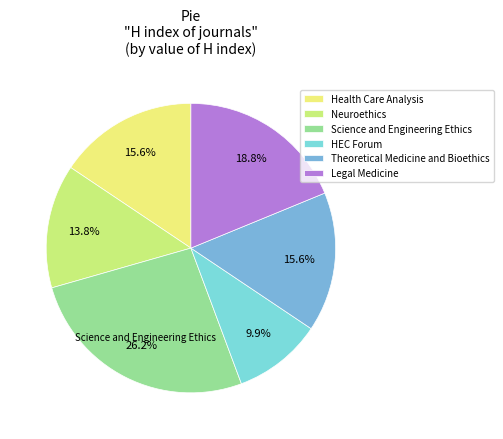

To the nearest percent, what is the difference between the largest and smallest slice percentages?

16%